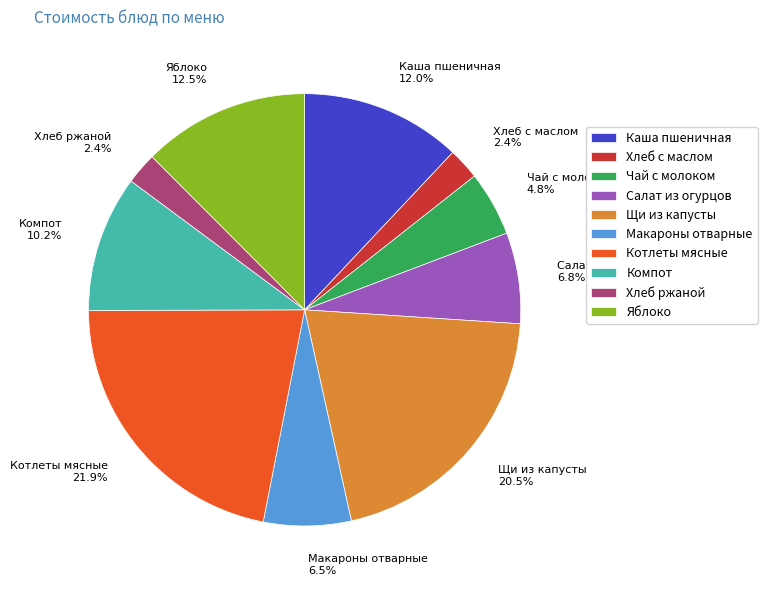

To the nearest percent, what is the difference between the largest and smallest slice percentages?

20%